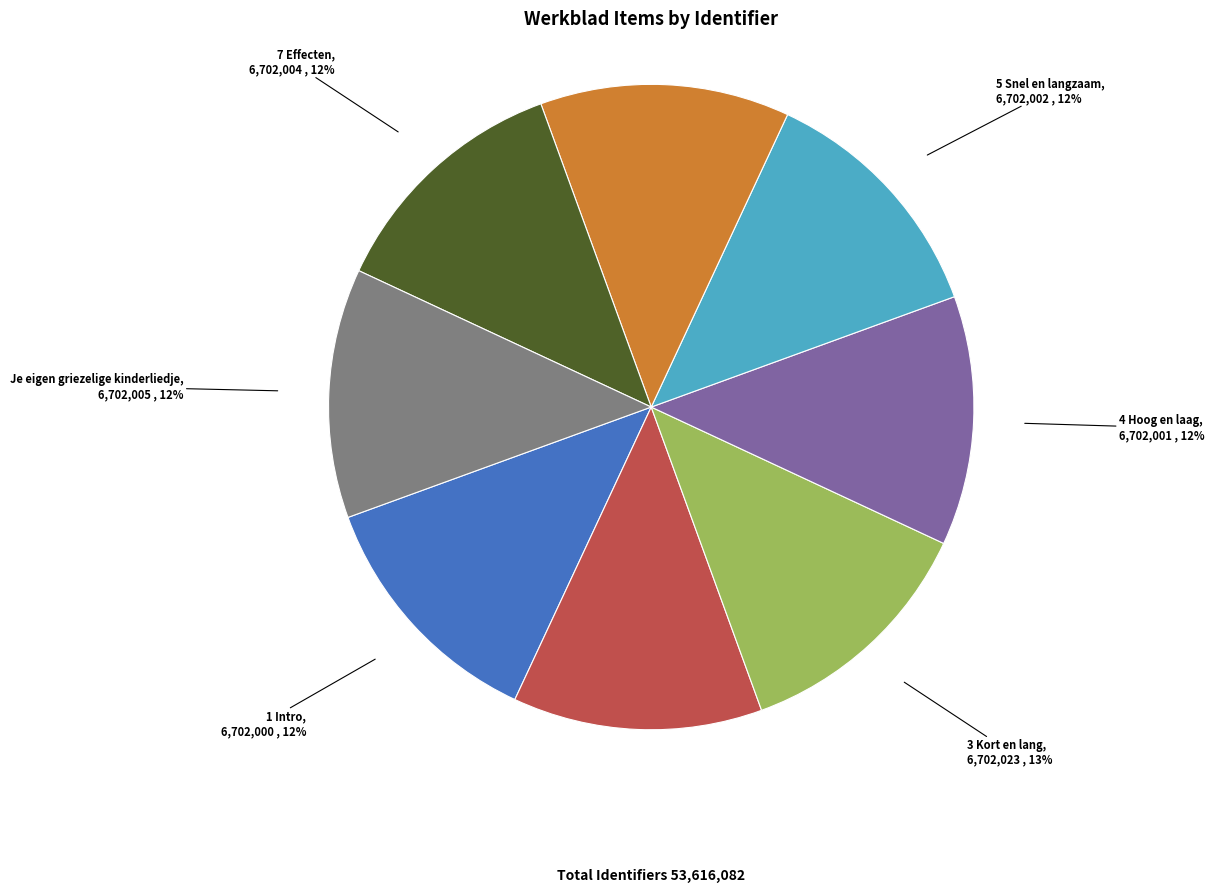

Do 7 Effecten and 6 Klank together represent more than half of the pie?

No